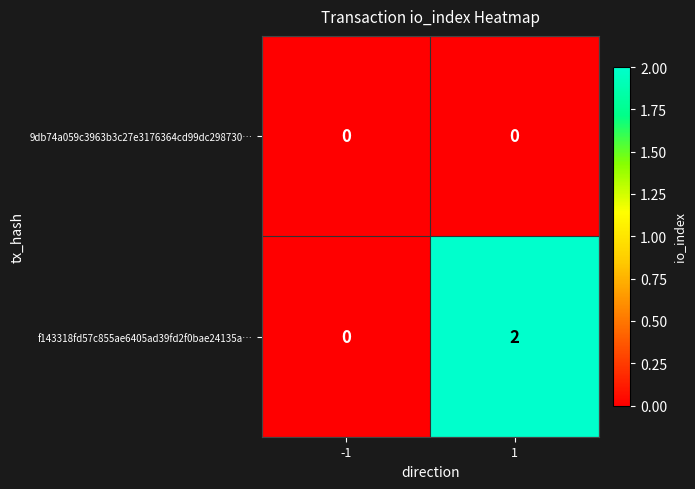

Between -1 and 1, which series saw the biggest shift?

f143318fd57c855ae6405ad39fd2f0bae24135a…